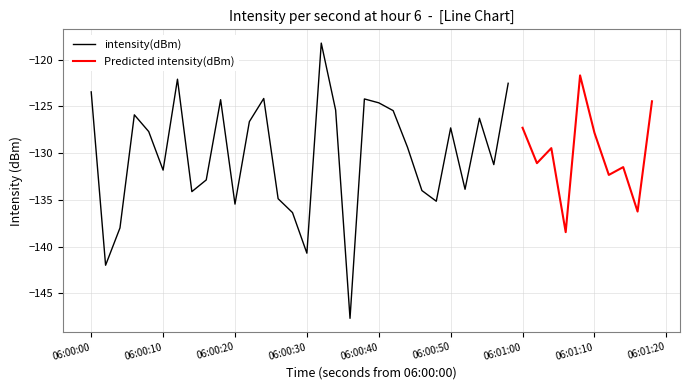

What is the maximum value for intensity(dBm)?

-118.2